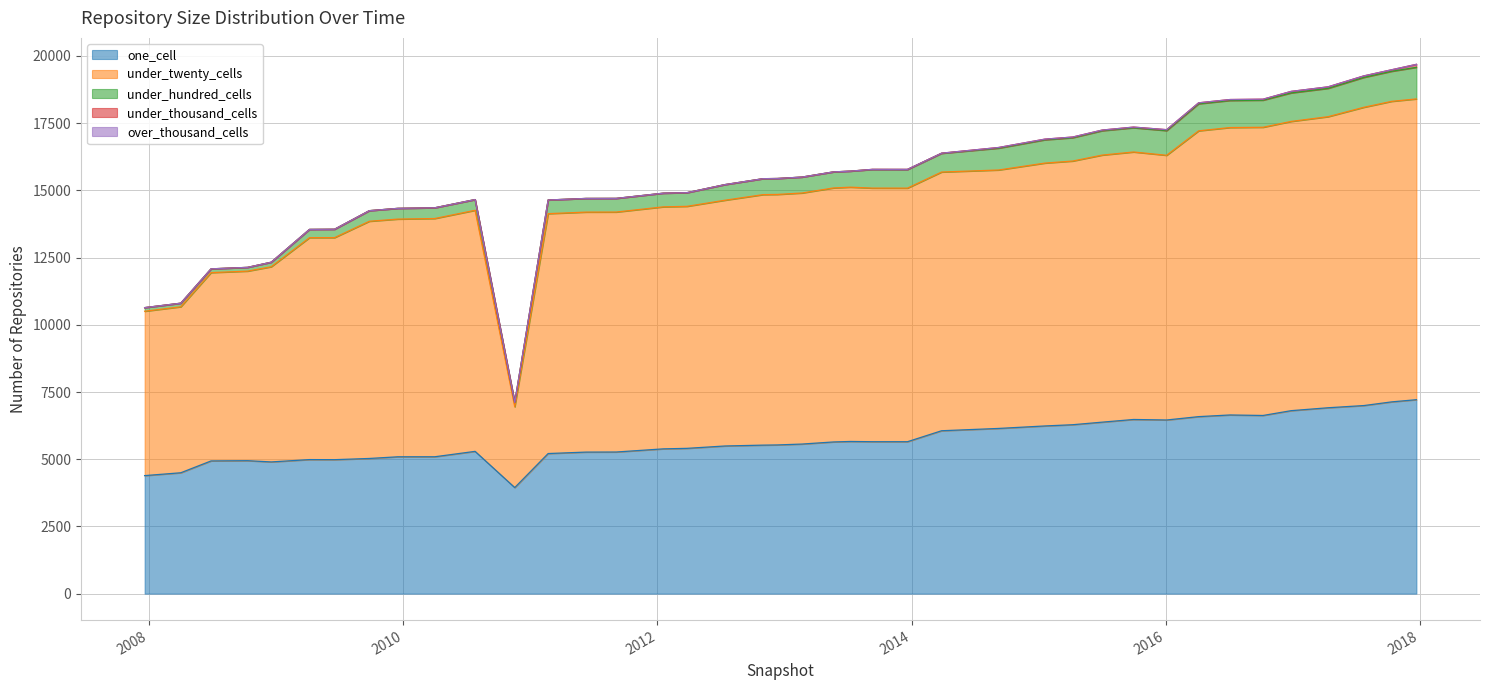

True or false: under_thousand_cells has more than 0 points higher than both neighbors.

False